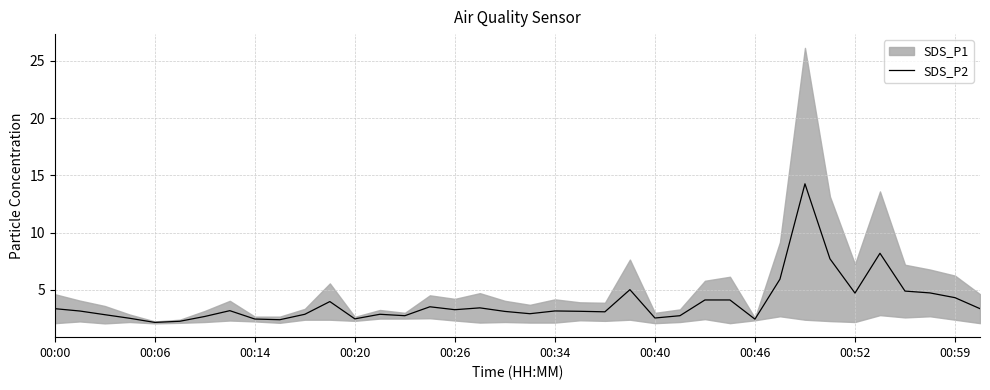

What is the difference between the maximum and second lowest values?

12.0